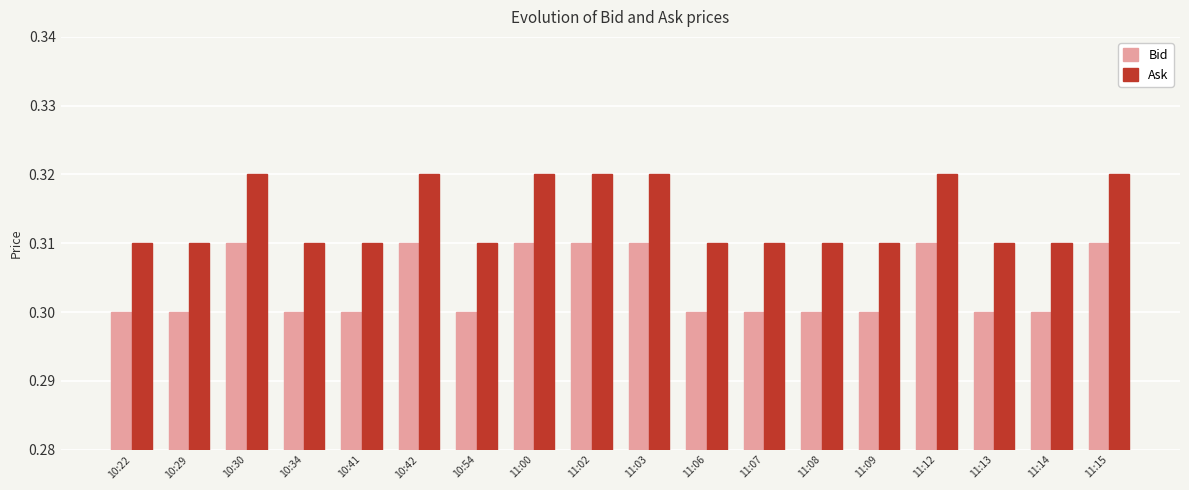

What is the total value across all series at 10:41?

0.6